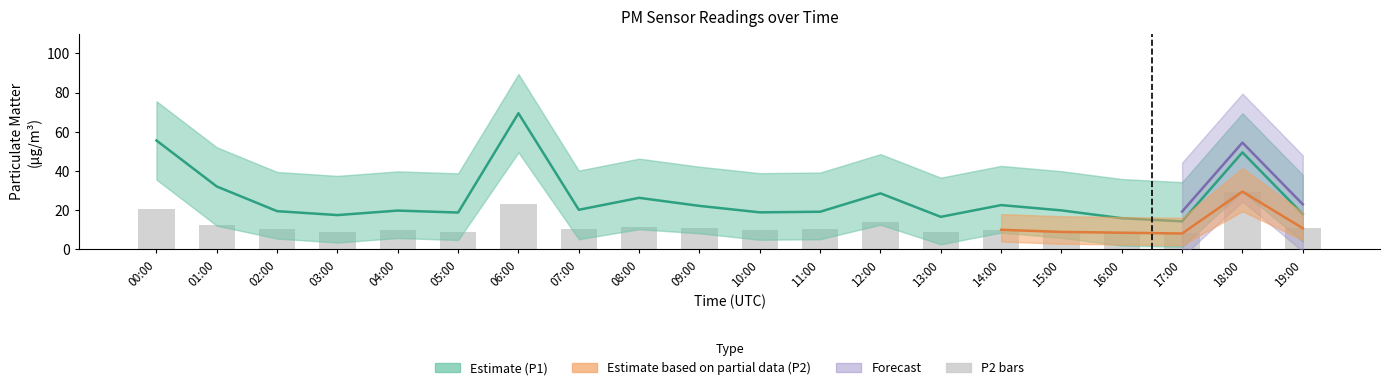

What is the smallest value displayed?

1.3